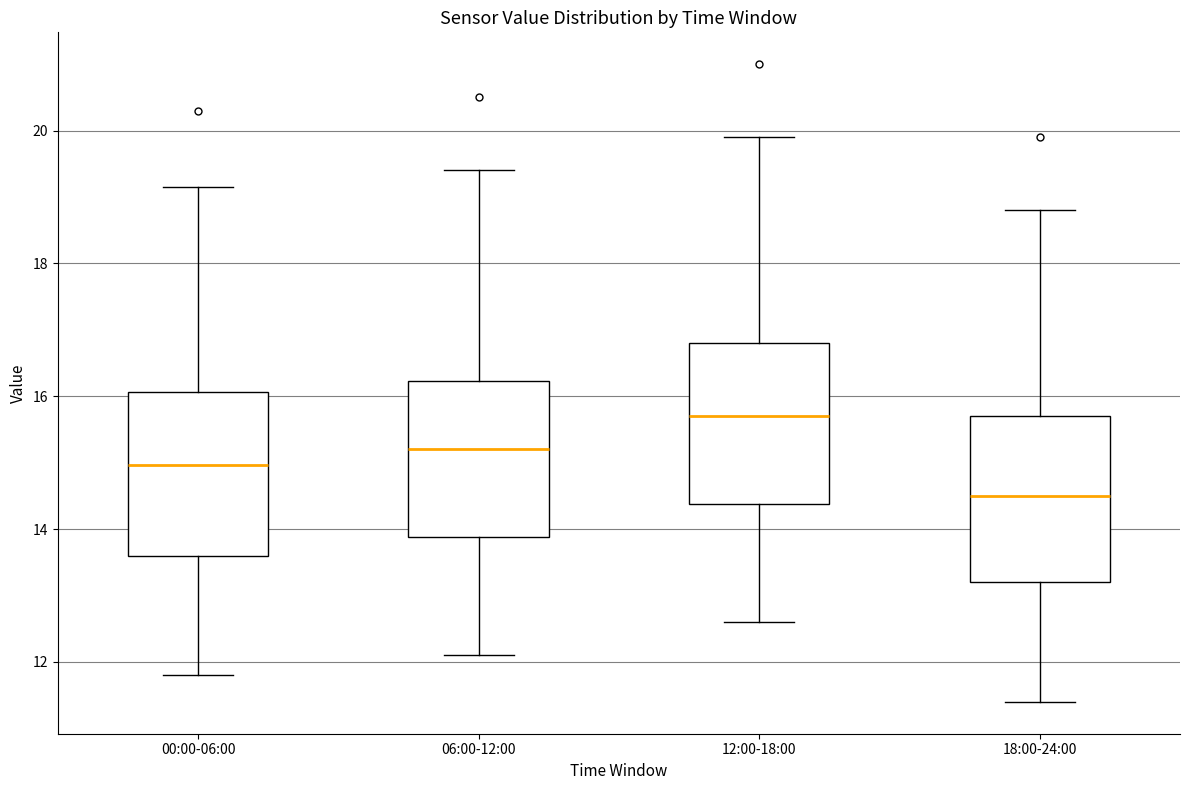

Reading left to right, read every box against the y-axis: the position of its median line, the range the box covers, and the ends of its whiskers. The values are not printed on the chart, so give them approximately, as read against the axis.

00:00-06:00: median 15.0, box 13.6 to 16.0, whiskers 11.8 to 19.2
06:00-12:00: median 15.2, box 13.8 to 16.2, whiskers 12.2 to 19.4
12:00-18:00: median 15.8, box 14.4 to 16.8, whiskers 12.6 to 20.0
18:00-24:00: median 14.6, box 13.2 to 15.8, whiskers 11.4 to 18.8